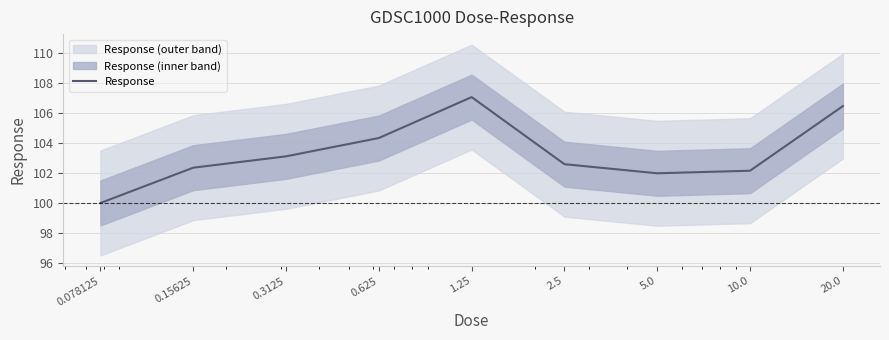

What is the maximum value shown in the chart?

107.1